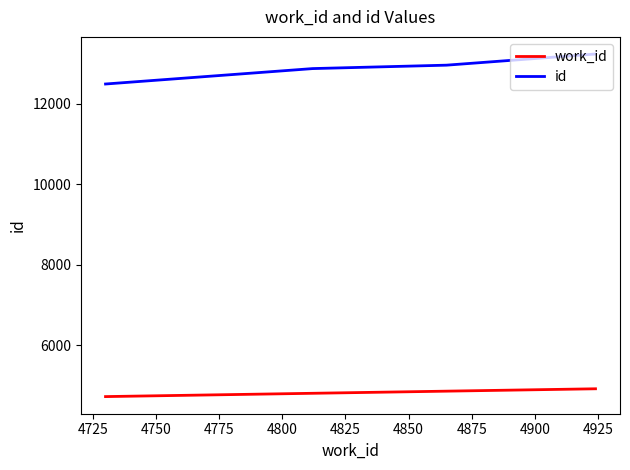

True or false: id and work_id intersect in this chart.

False